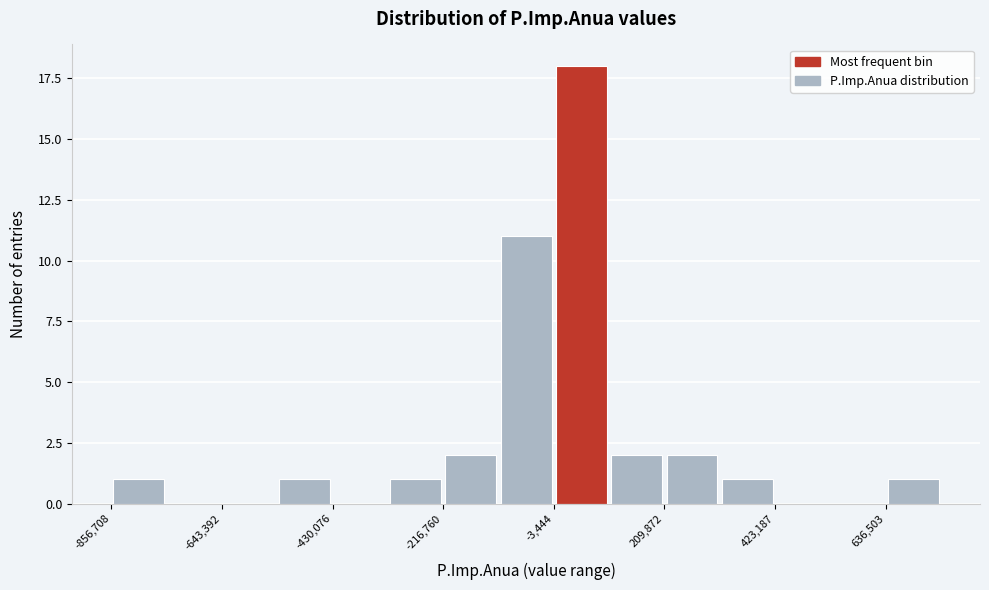

Around what value on the x-axis is the tallest bar? Give the approximate position of its centre, as read against the axis.

50000